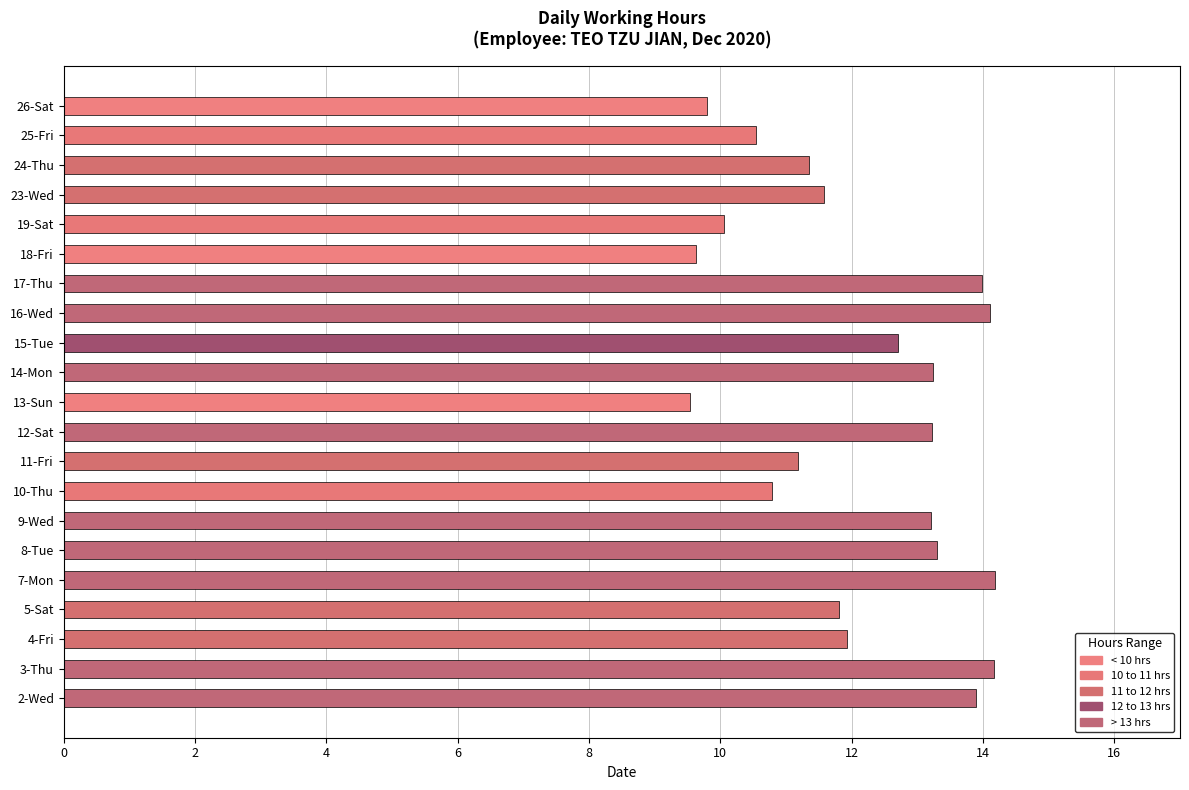

What is the difference between the maximum and minimum values?

4.6